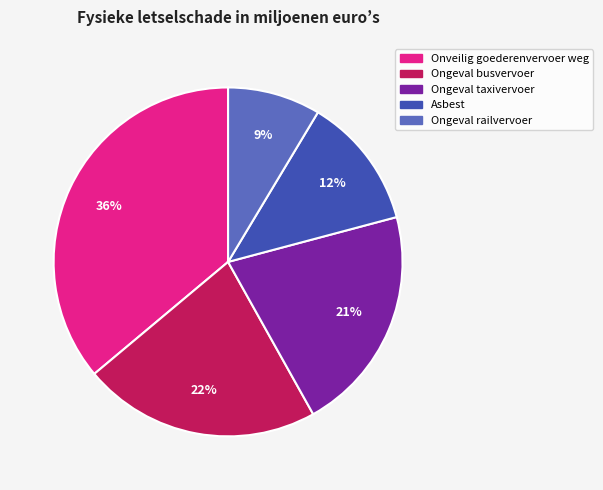

Do Ongeval taxivervoer and Asbest together represent more than half of the pie?

No